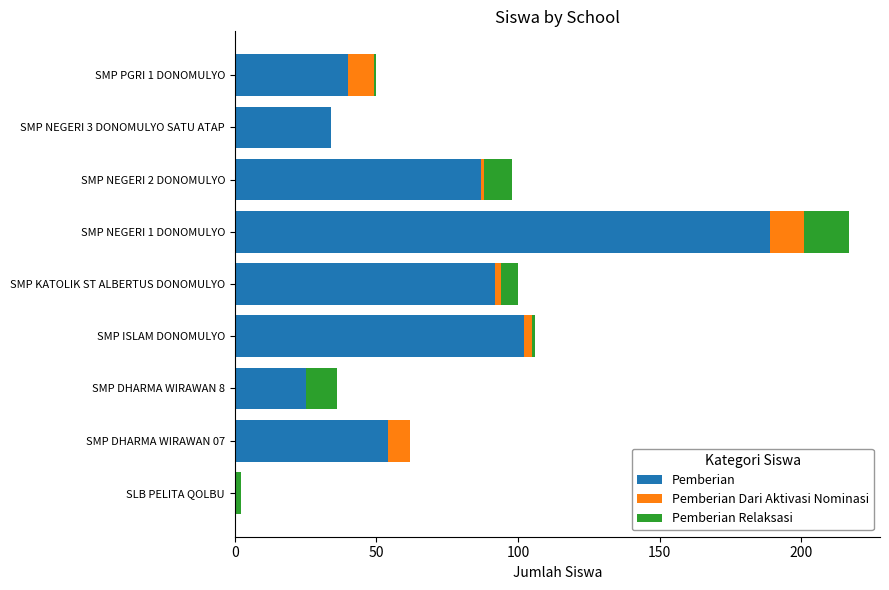

True or false: Pemberian has a value of 54 at SMP DHARMA WIRAWAN 07.

True